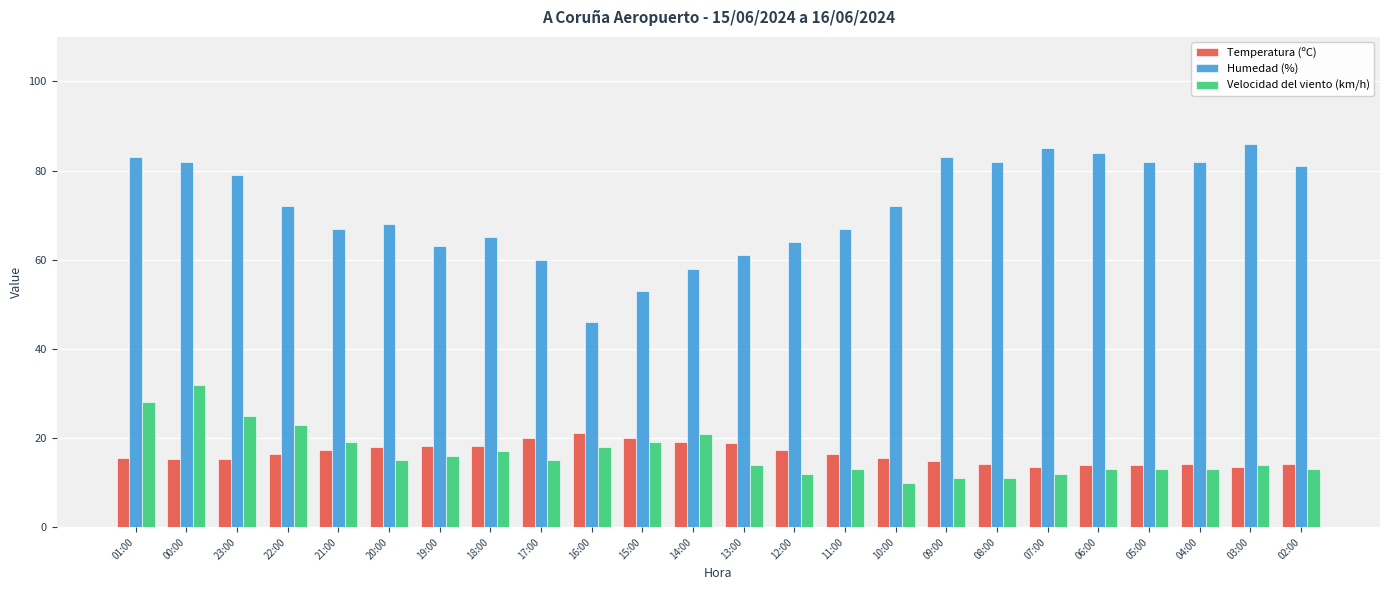

What is the maximum value shown in the chart?

86.0